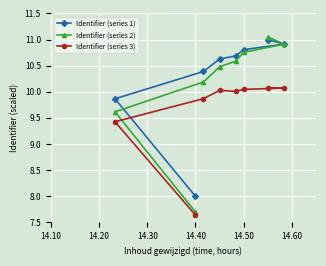

Which label corresponds to the smallest value in the chart?

14.40